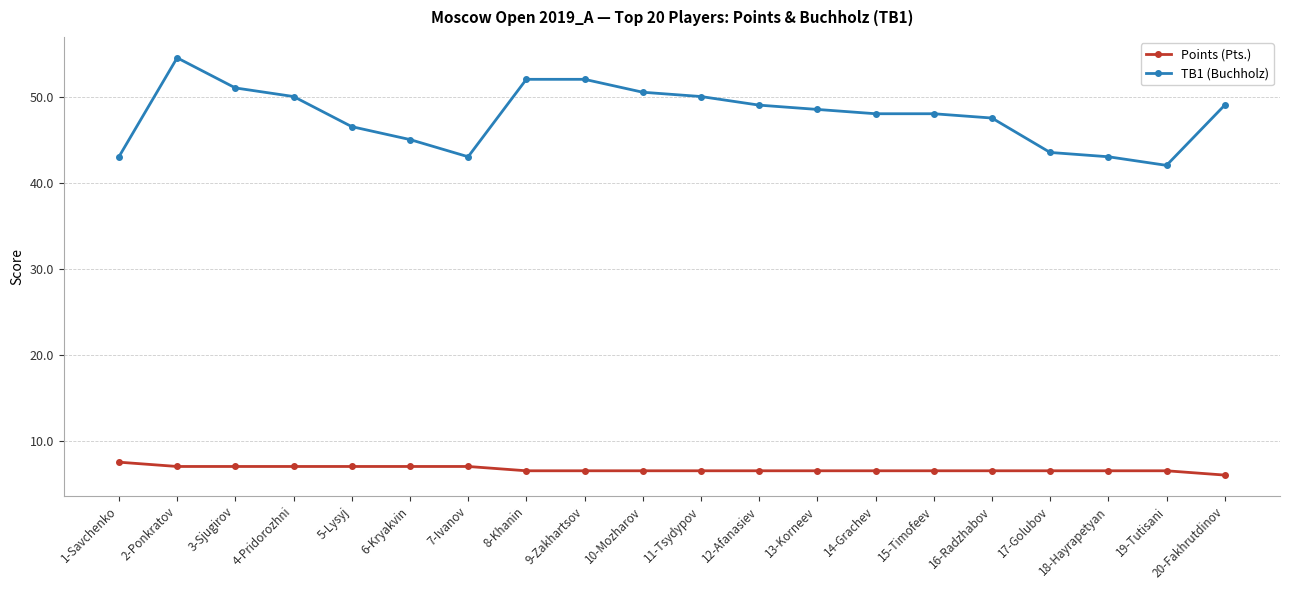

What is the difference between the maximum and minimum values in the Points (Pts.) series?

1.5